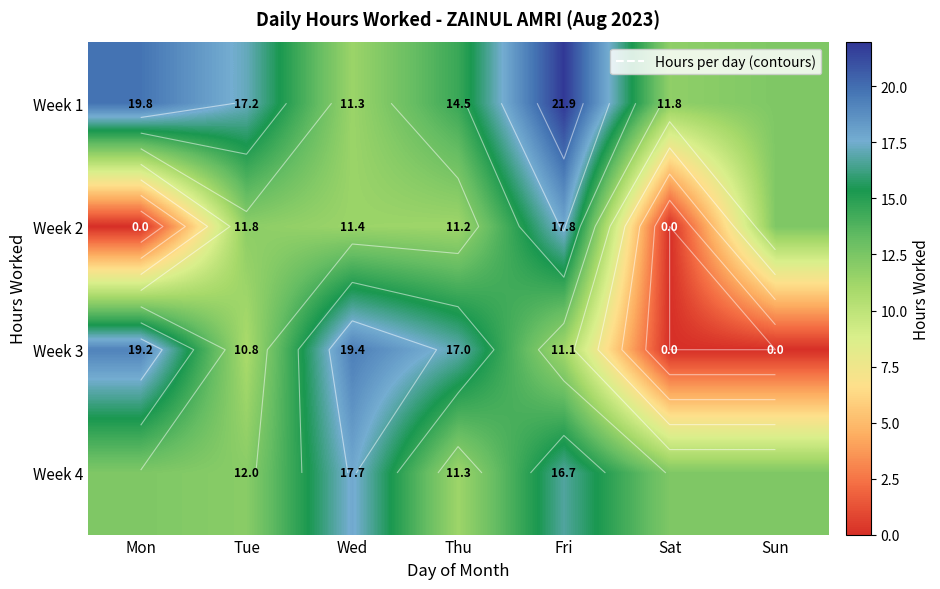

Between Tue and Wed, which series saw the biggest shift?

Week 3